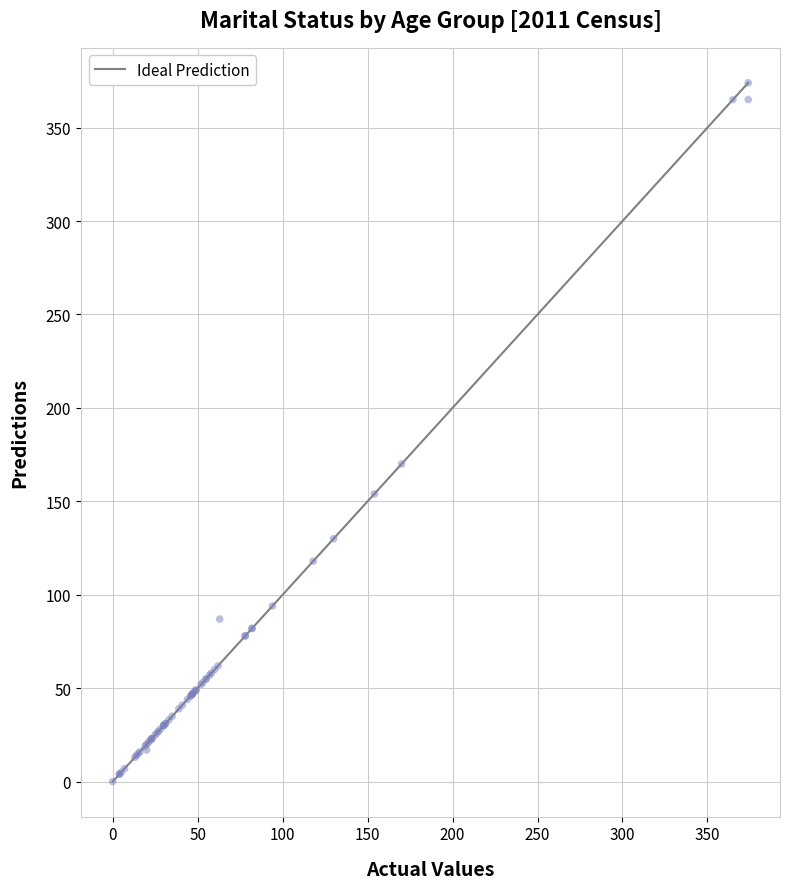

What Y value in the scatter plot is closest to 187?

170